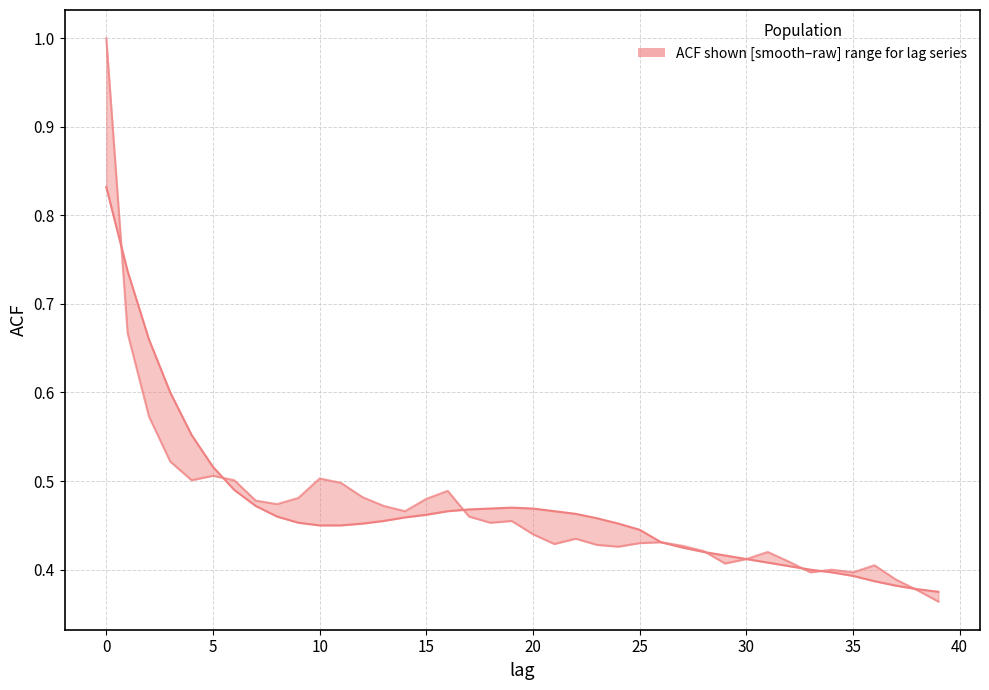

Reading left to right, transcribe all the data shown in this chart.

acf_shown_smooth: 0.8	0.7	0.7	0.6	0.6	0.5	0.5	0.5	0.5	0.5	0.5	0.5	0.5	0.5	0.5	0.5	0.5	0.5	0.5	0.5	0.5	0.5	0.5	0.5	0.5	0.4	0.4	0.4	0.4	0.4	0.4	0.4	0.4	0.4	0.4	0.4	0.4	0.4	0.4	0.4
acf_shown: 1.0	0.7	0.6	0.5	0.5	0.5	0.5	0.5	0.5	0.5	0.5	0.5	0.5	0.5	0.5	0.5	0.5	0.5	0.5	0.5	0.4	0.4	0.4	0.4	0.4	0.4	0.4	0.4	0.4	0.4	0.4	0.4	0.4	0.4	0.4	0.4	0.4	0.4	0.4	0.4